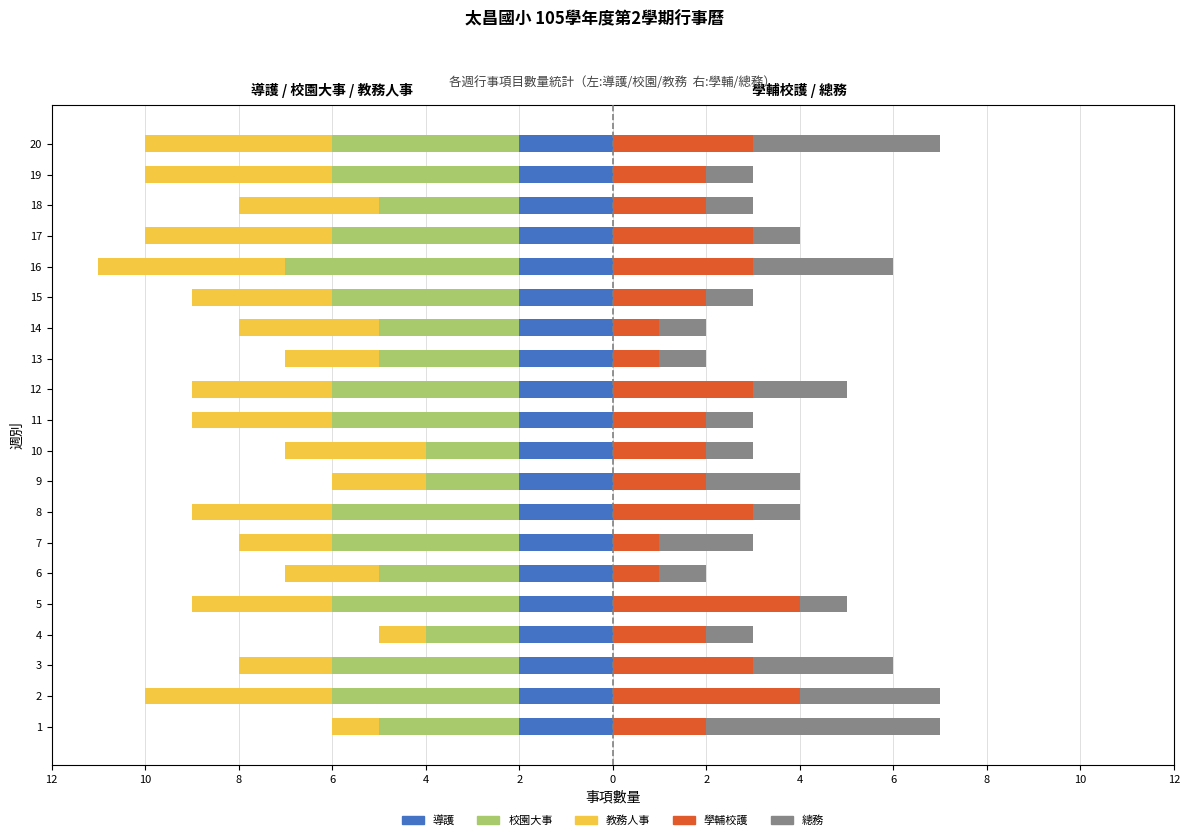

Which series has the largest range (max minus min)?

總務(Right)